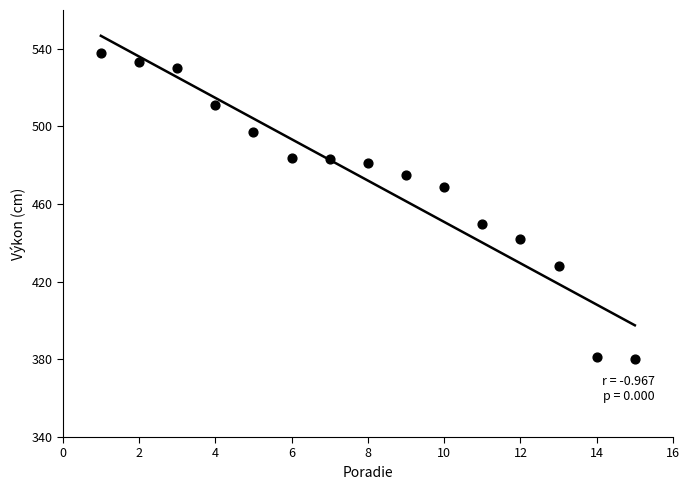

What is the range of X values (max minus min)?

14